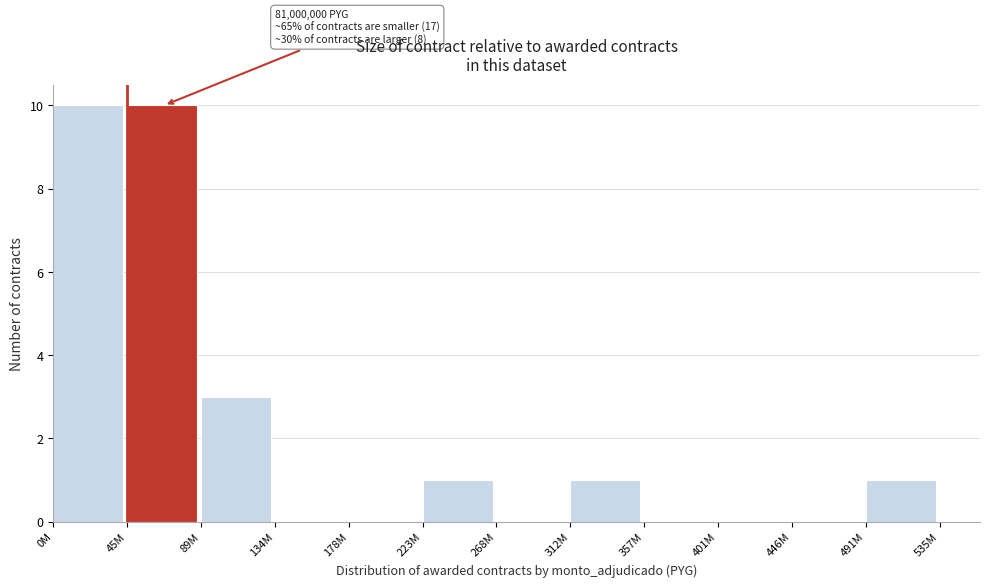

Reading left to right, what are all the values shown in this chart?

0M=10	45M=10	89M=3	134M=0	178M=0	223M=1	268M=0	312M=1	357M=0	401M=0	446M=0	491M=1